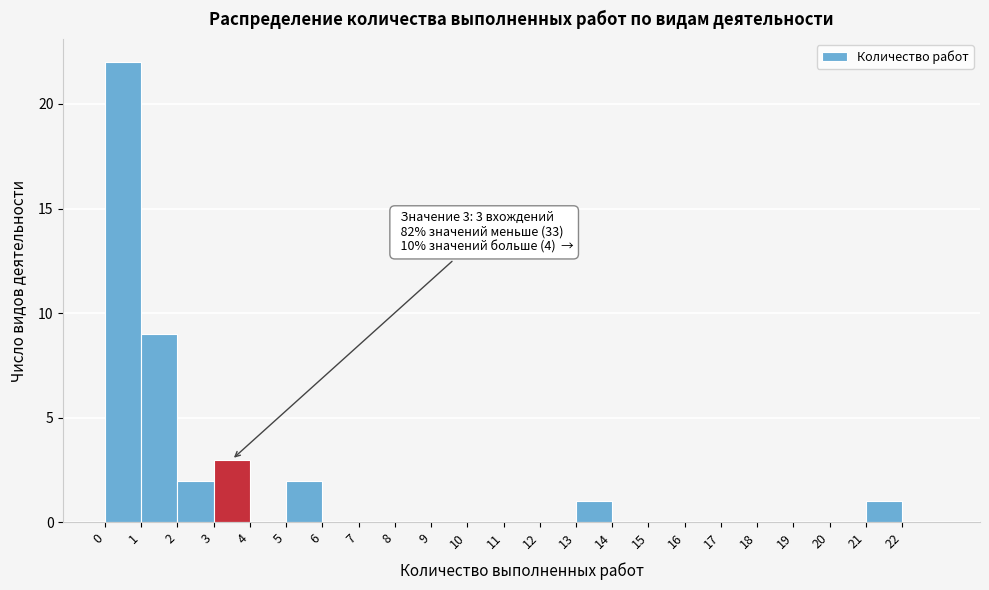

Over which range of the x-axis is the bar tallest?

0 to 1